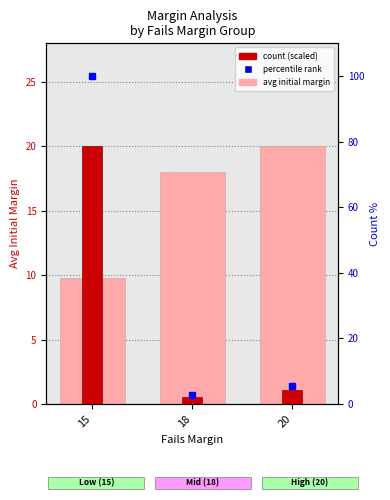

Is the value of count (scaled) at 18 greater than the value of percentile rank at 15?

No